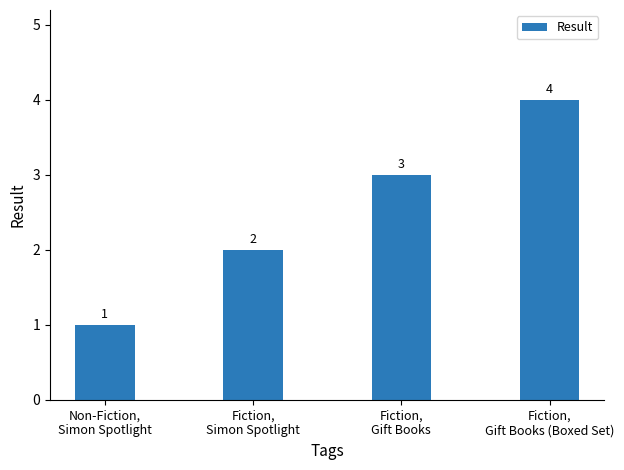

Approximately how many times larger is the value at Fiction,
Gift Books compared to Non-Fiction,
Simon Spotlight?

3.0